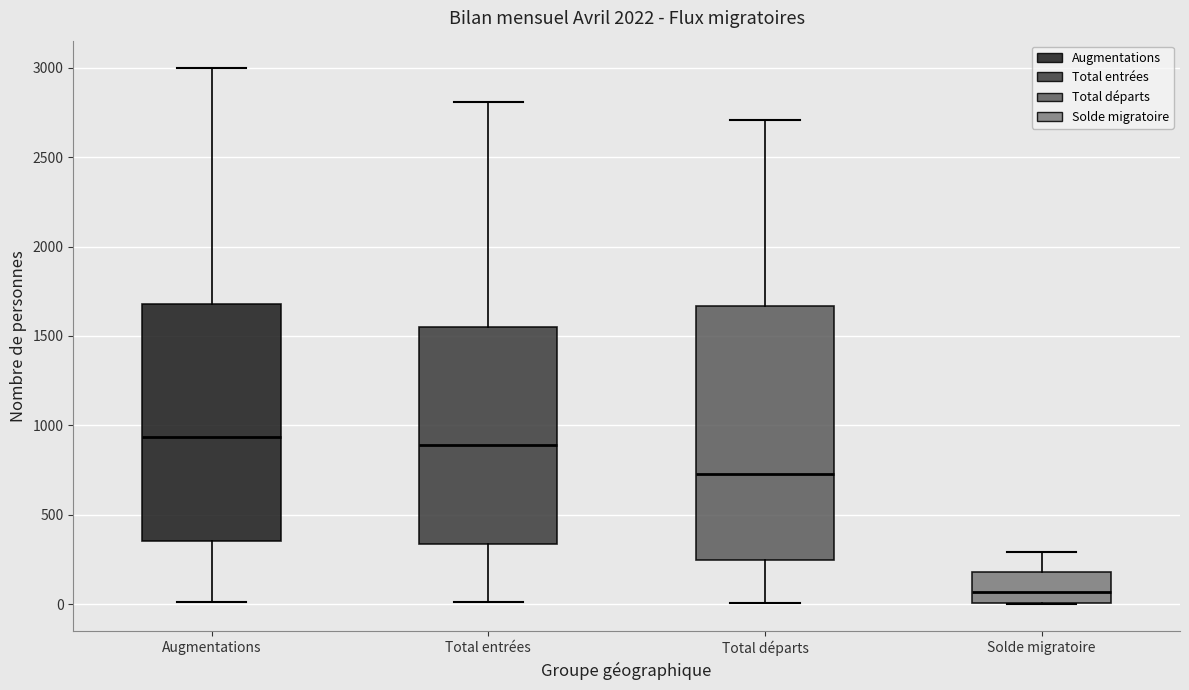

Reading left to right, transcribe this box plot: for each box, give where its median line is, the range the box spans, and where its two whiskers end, as read against the y-axis. The values are not printed on the chart, so give them approximately, as read against the axis.

Augmentations: median 950, box 350 to 1700, whiskers 0 to 3000
Total entrées: median 900, box 350 to 1550, whiskers 0 to 2800
Total départs: median 750, box 250 to 1650, whiskers 0 to 2700
Solde migratoire: median 50, box 0 to 200, whiskers 0 to 300